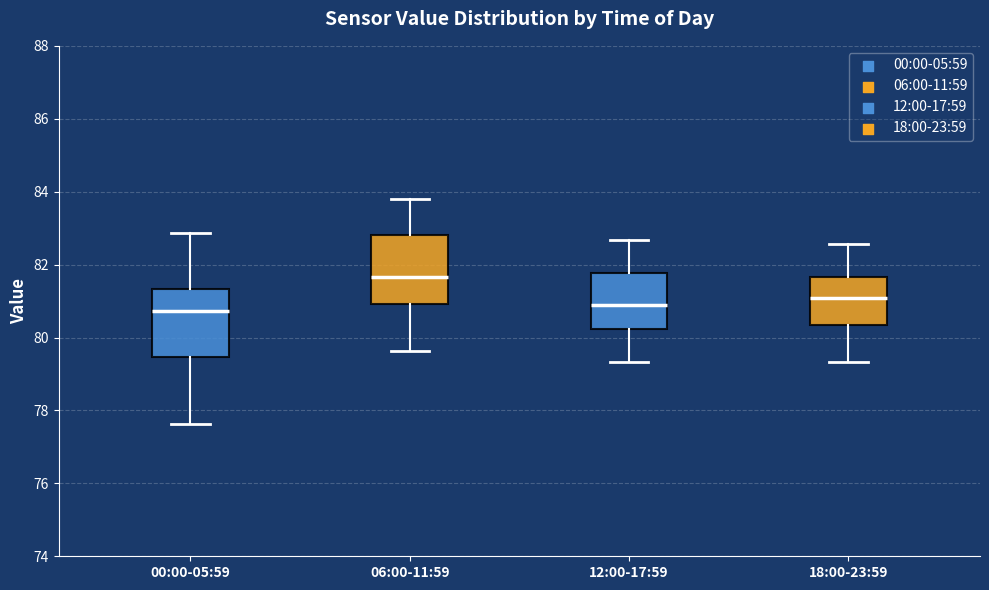

Reading left to right, transcribe this box plot: for each box, give where its median line is, the range the box spans, and where its two whiskers end, as read against the y-axis. The values are not printed on the chart, so give them approximately, as read against the axis.

00:00-05:59: median 80.8, box 79.4 to 81.4, whiskers 77.6 to 82.8
06:00-11:59: median 81.6, box 81.0 to 82.8, whiskers 79.6 to 83.8
12:00-17:59: median 80.8, box 80.2 to 81.8, whiskers 79.4 to 82.6
18:00-23:59: median 81.0, box 80.4 to 81.6, whiskers 79.4 to 82.6